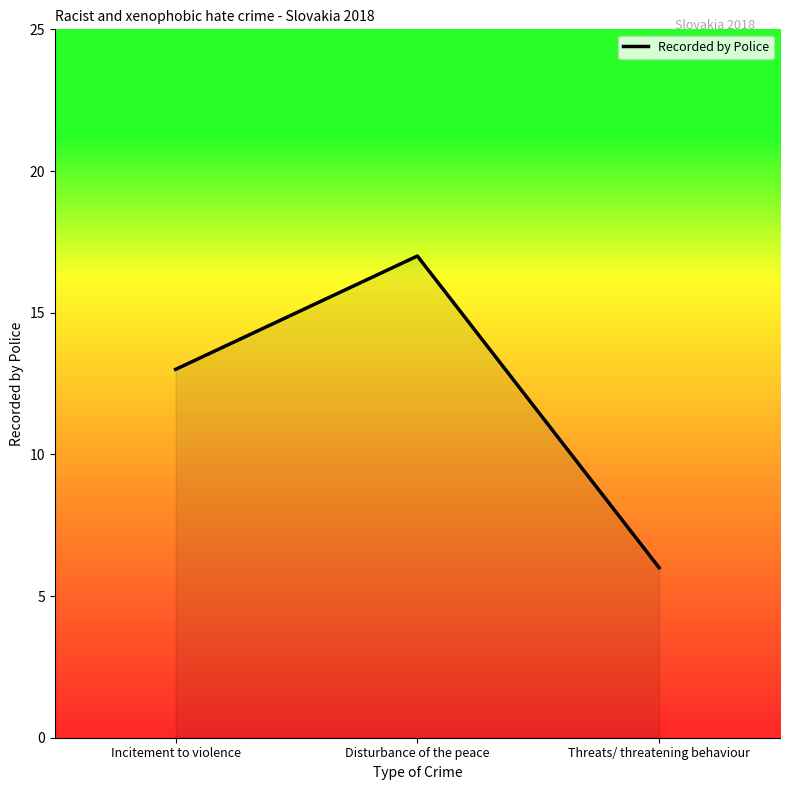

Approximately how many times larger is the value at Incitement to violence compared to Threats/ threatening behaviour?

2.2